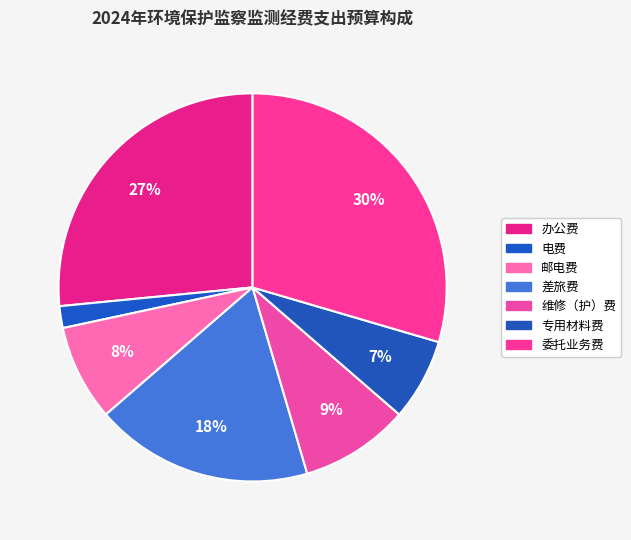

Count the number of slices in the pie.

7